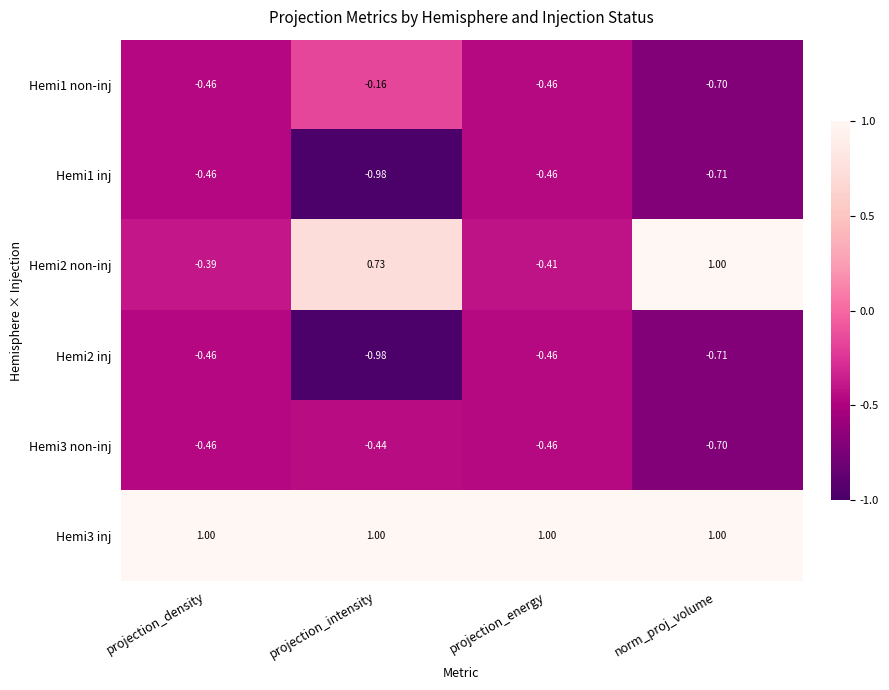

Which series has the widest spread of values?

Hemi2 non-inj